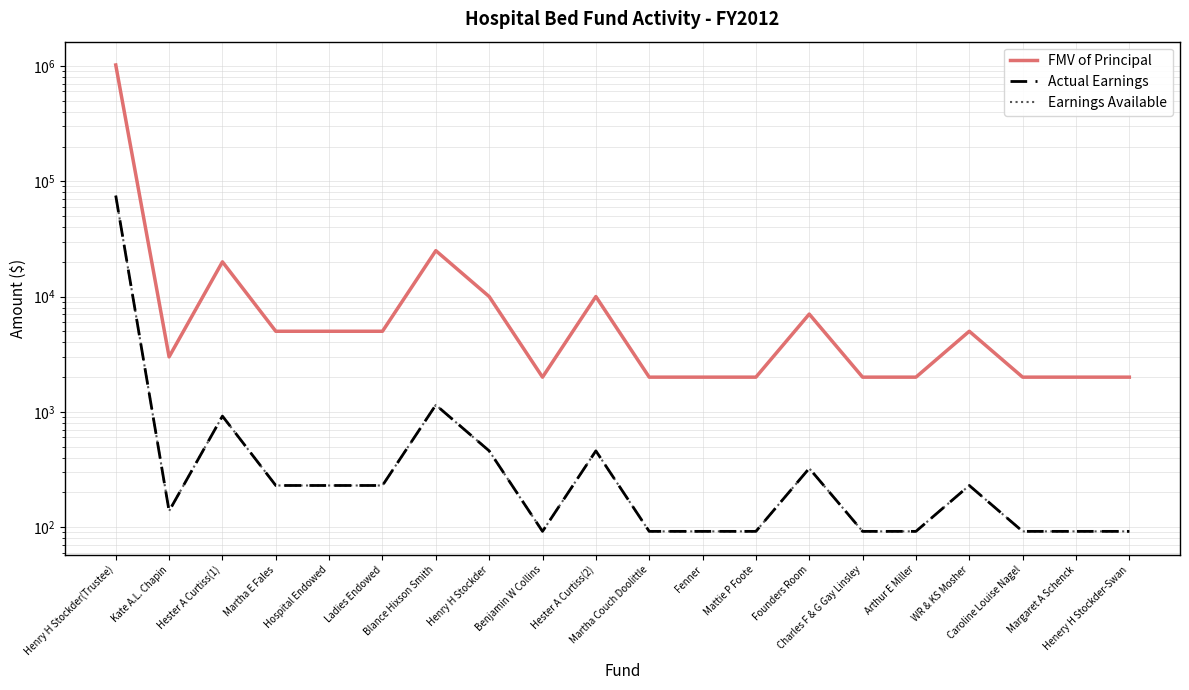

Is it true that FMV of Principal equals 25000 at Blance Hixson Smith?

True